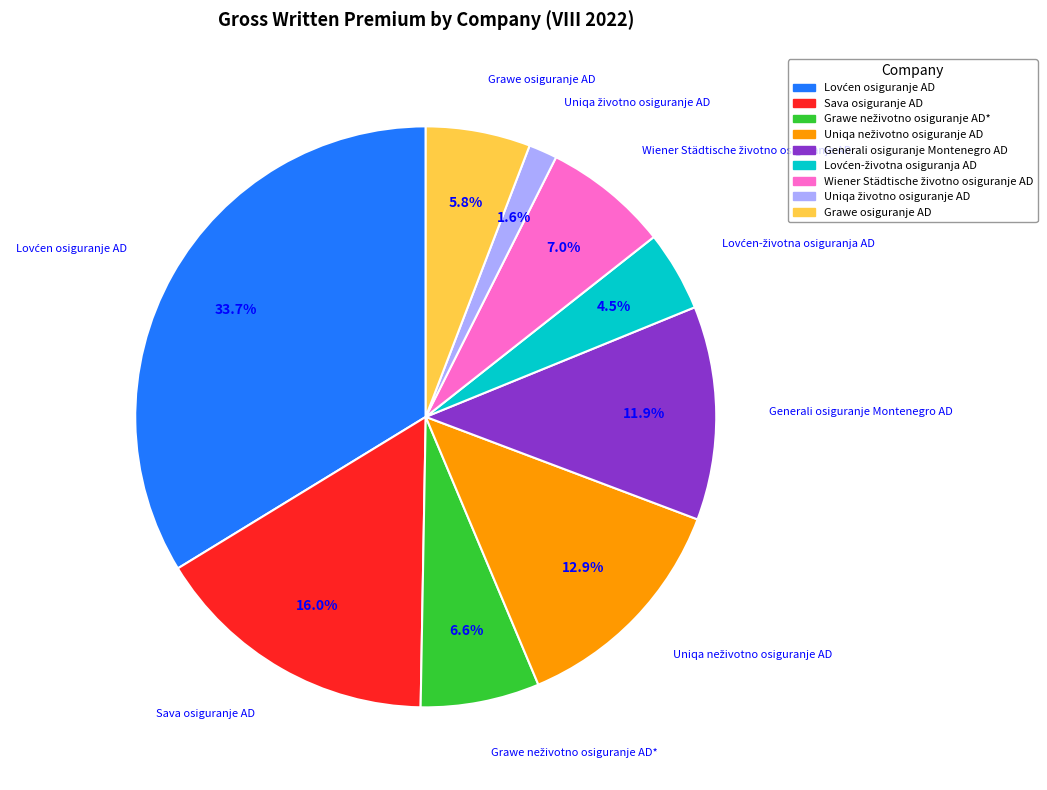

Combined, what portion of the pie is Sava osiguranje AD and Grawe osiguranje AD?

21.8%